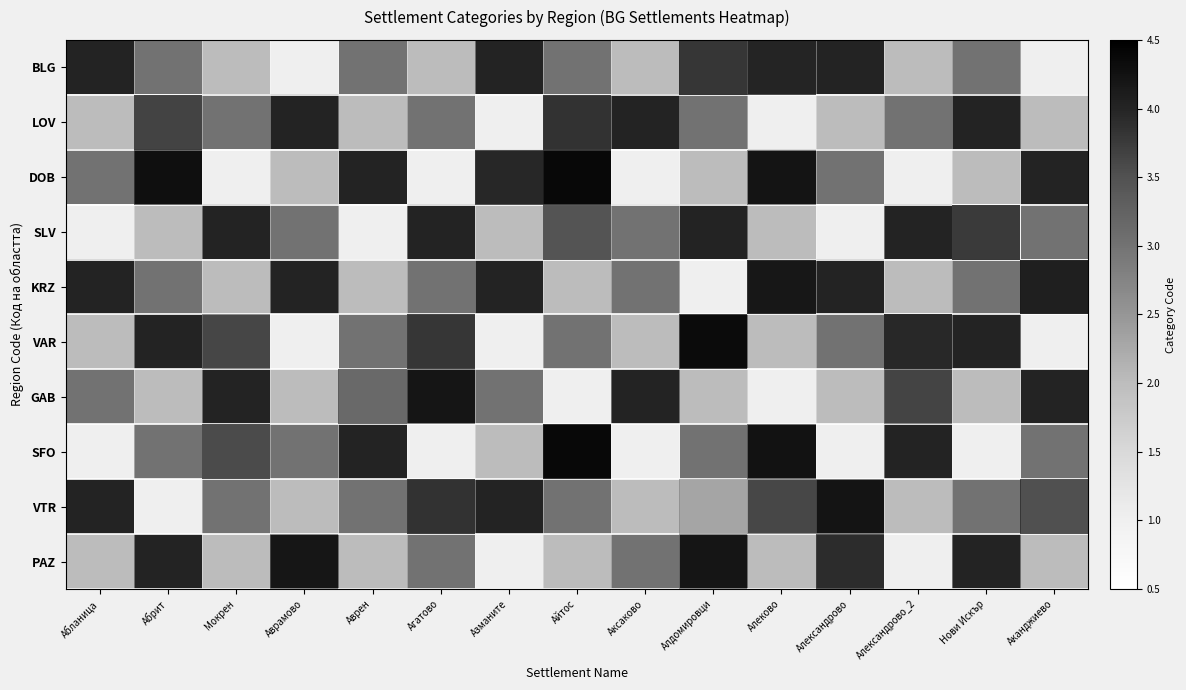

Which series changed the most between Мокрен and Александрово?

SLV